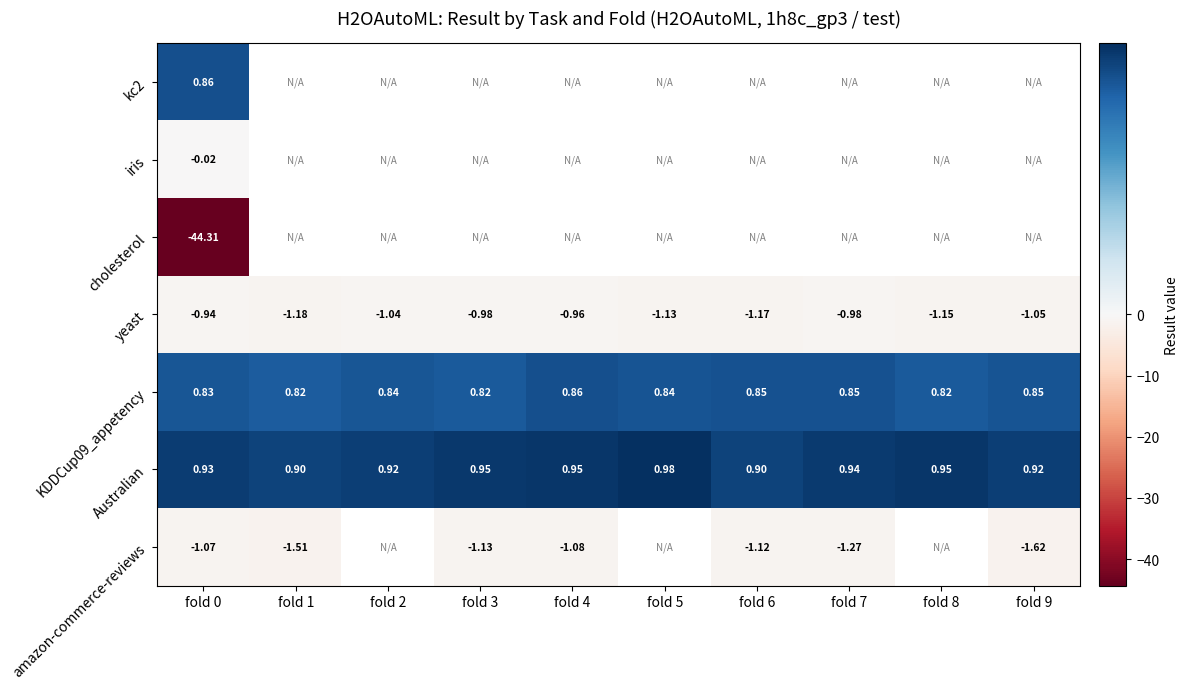

Which category has the highest value in the iris series?

fold 0